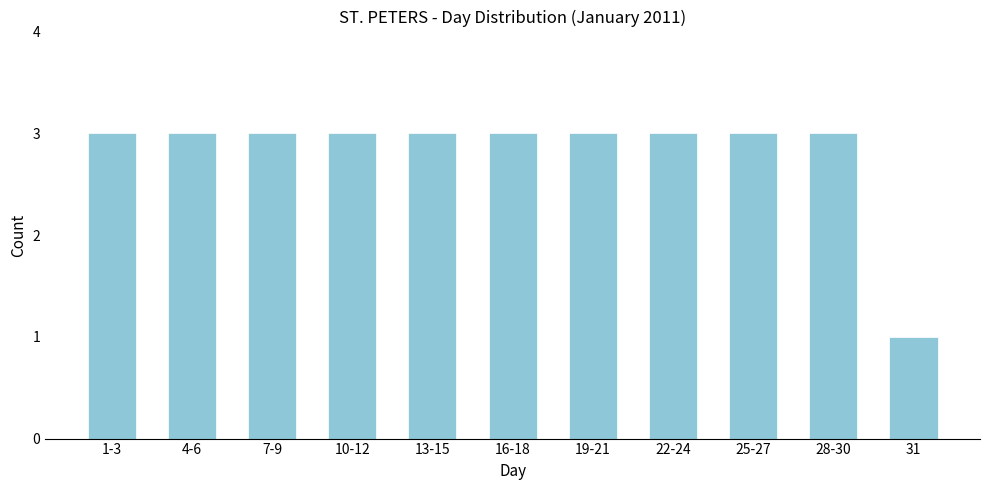

Reading left to right, what are all the values shown in this chart?

1-3=3	4-6=3	7-9=3	10-12=3	13-15=3	16-18=3	19-21=3	22-24=3	25-27=3	28-30=3	31=1